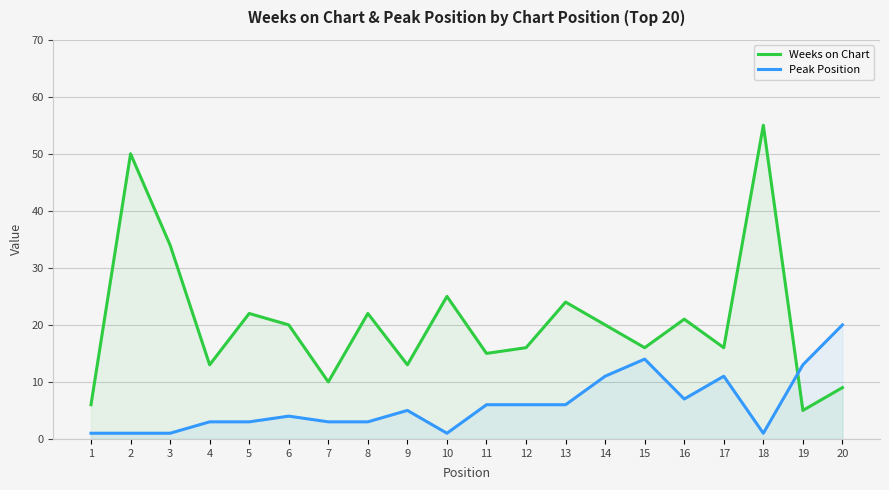

How many distinct data groups are displayed?

2